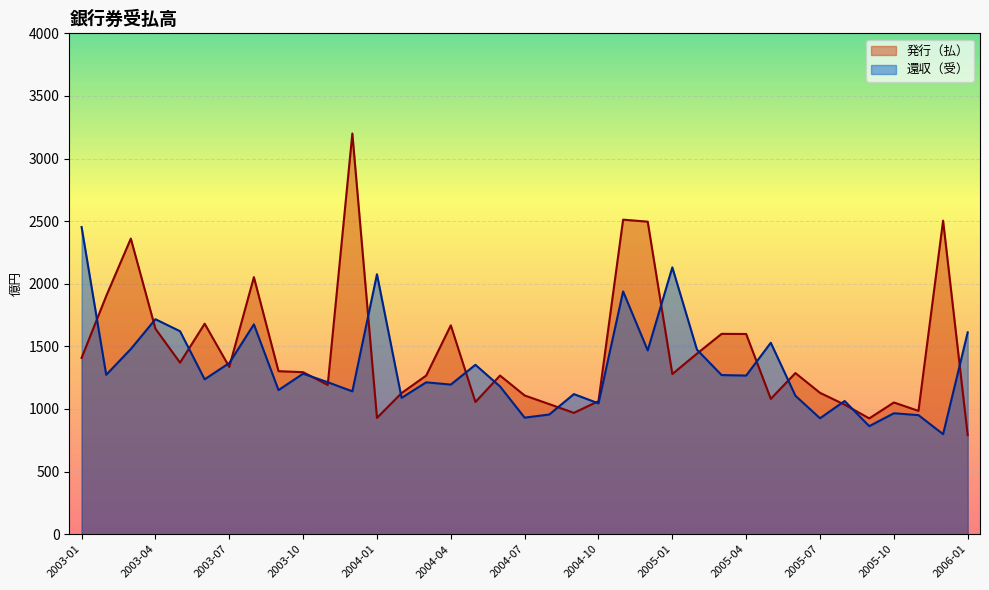

Reading left to right, transcribe all the data shown in this chart.

発行（払）: 2003-01=1408	2003-02=1902	2003-03=2361	2003-04=1641	2003-05=1370	2003-06=1681	2003-07=1336	2003-08=2053	2003-09=1302	2003-10=1294	2003-11=1192	2003-12=3200	2004-01=929	2004-02=1127	2004-03=1267	2004-04=1668	2004-05=1056	2004-06=1267	2004-07=1108	2004-08=1039	2004-09=969	2004-10=1063	2004-11=2512	2004-12=2496	2005-01=1279	2005-02=1442	2005-03=1600	2005-04=1599	2005-05=1081	2005-06=1287	2005-07=1129	2005-08=1035	2005-09=925	2005-10=1052	2005-11=985	2005-12=2504	2006-01=791
還収（受）: 2003-01=2453	2003-02=1273	2003-03=1479	2003-04=1717	2003-05=1621	2003-06=1237	2003-07=1367	2003-08=1676	2003-09=1151	2003-10=1282	2003-11=1214	2003-12=1141	2004-01=2076	2004-02=1089	2004-03=1213	2004-04=1195	2004-05=1353	2004-06=1180	2004-07=931	2004-08=956	2004-09=1119	2004-10=1045	2004-11=1939	2004-12=1468	2005-01=2131	2005-02=1474	2005-03=1271	2005-04=1267	2005-05=1529	2005-06=1106	2005-07=926	2005-08=1064	2005-09=863	2005-10=966	2005-11=951	2005-12=799	2006-01=1612